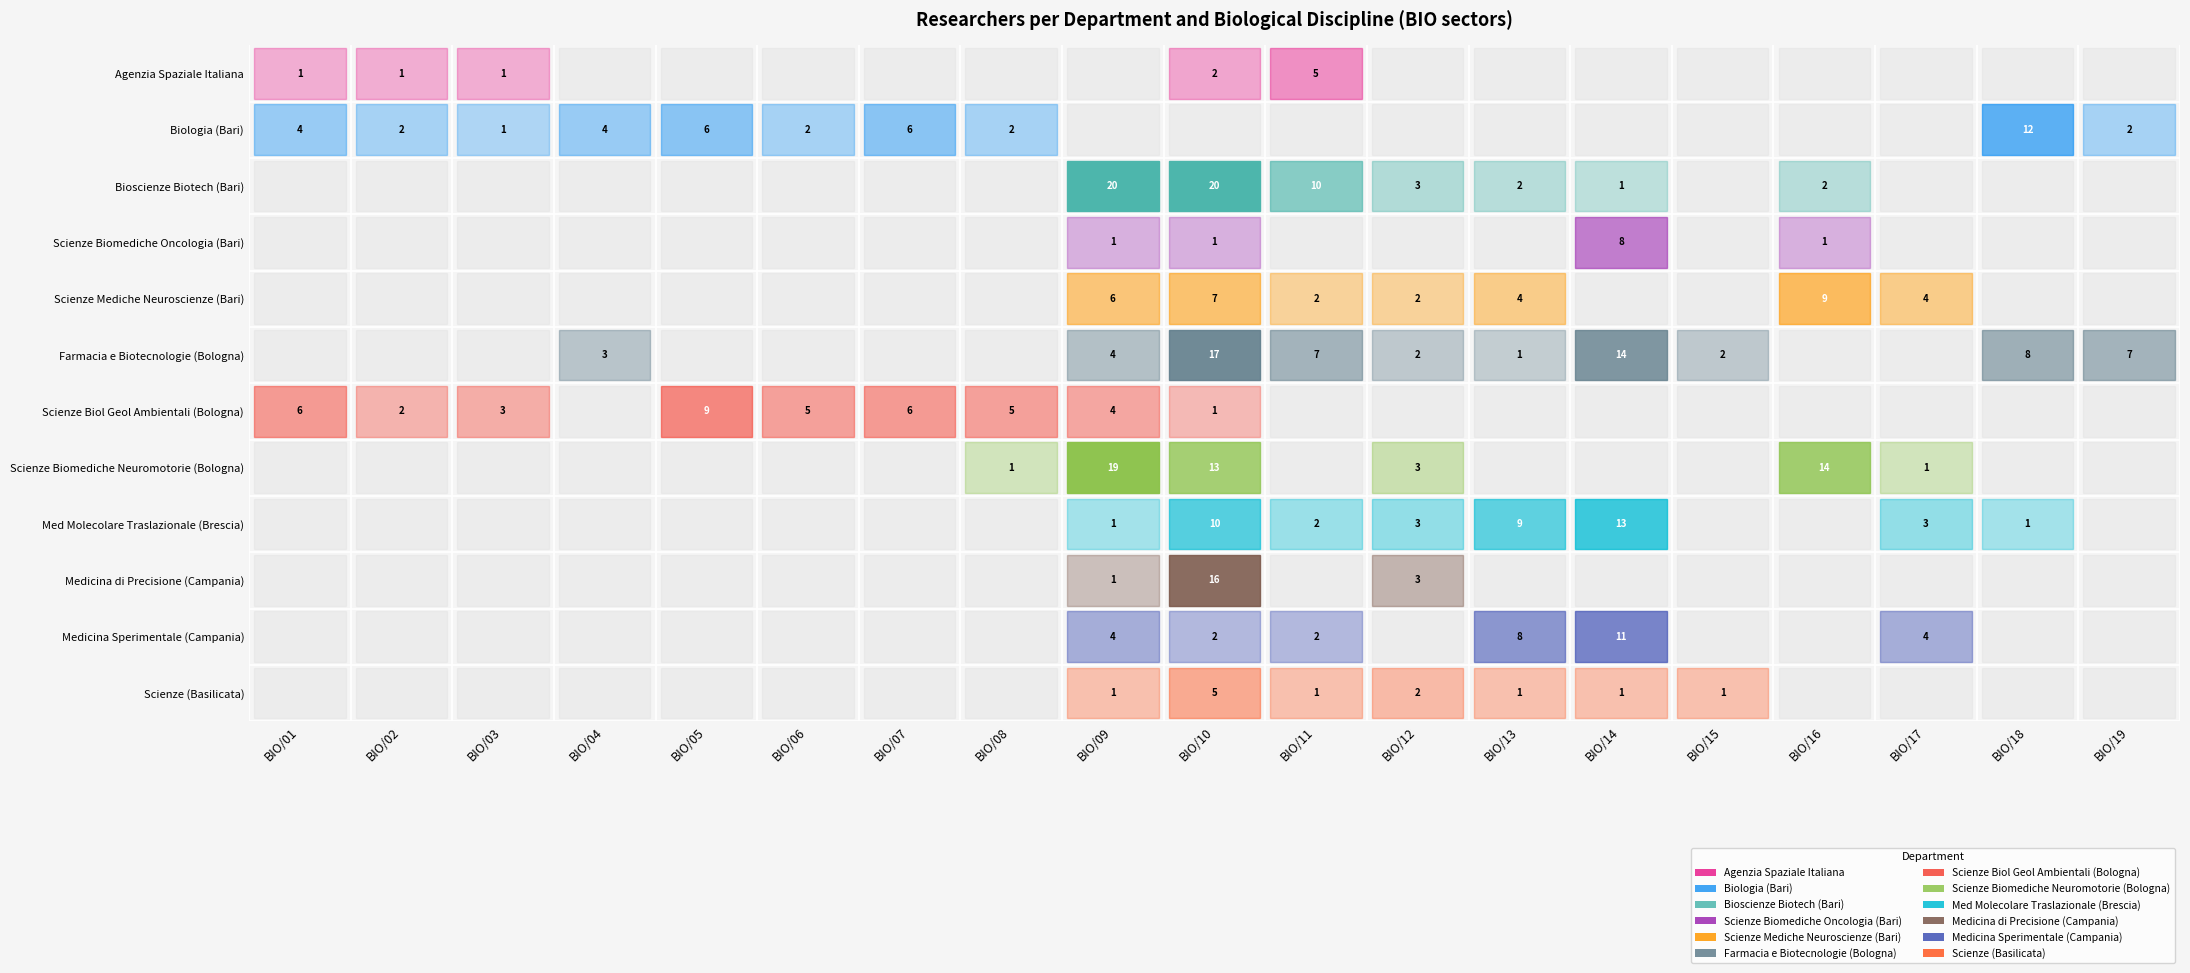

At which label is Scienze Biol Geol Ambientali (Bologna) closest to 4?

BIO/09